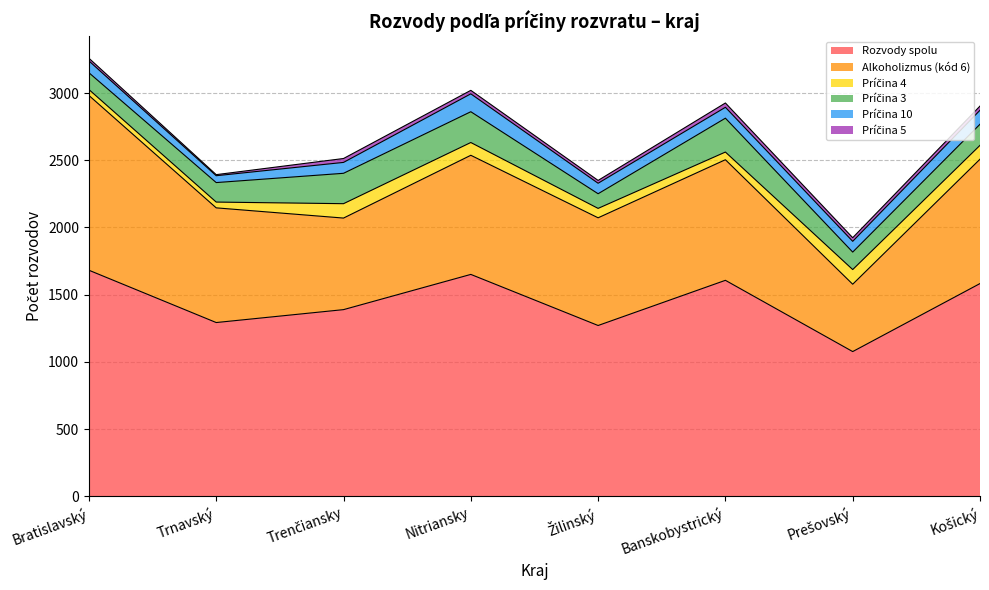

True or false: Príčina 10 has a value of 78 at Žilinský.

True